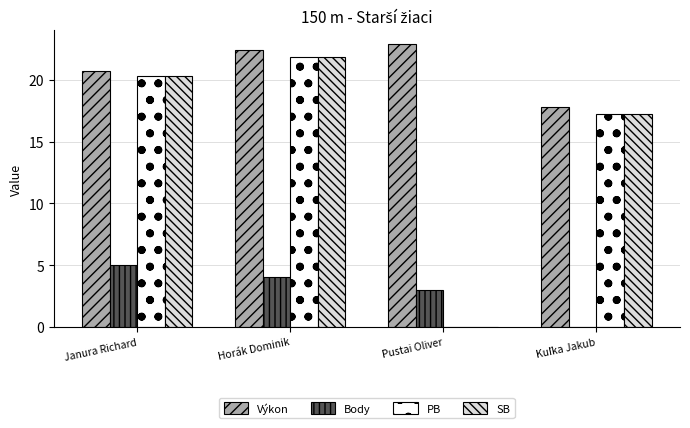

Read the Body value at Janura Richard.

5.0